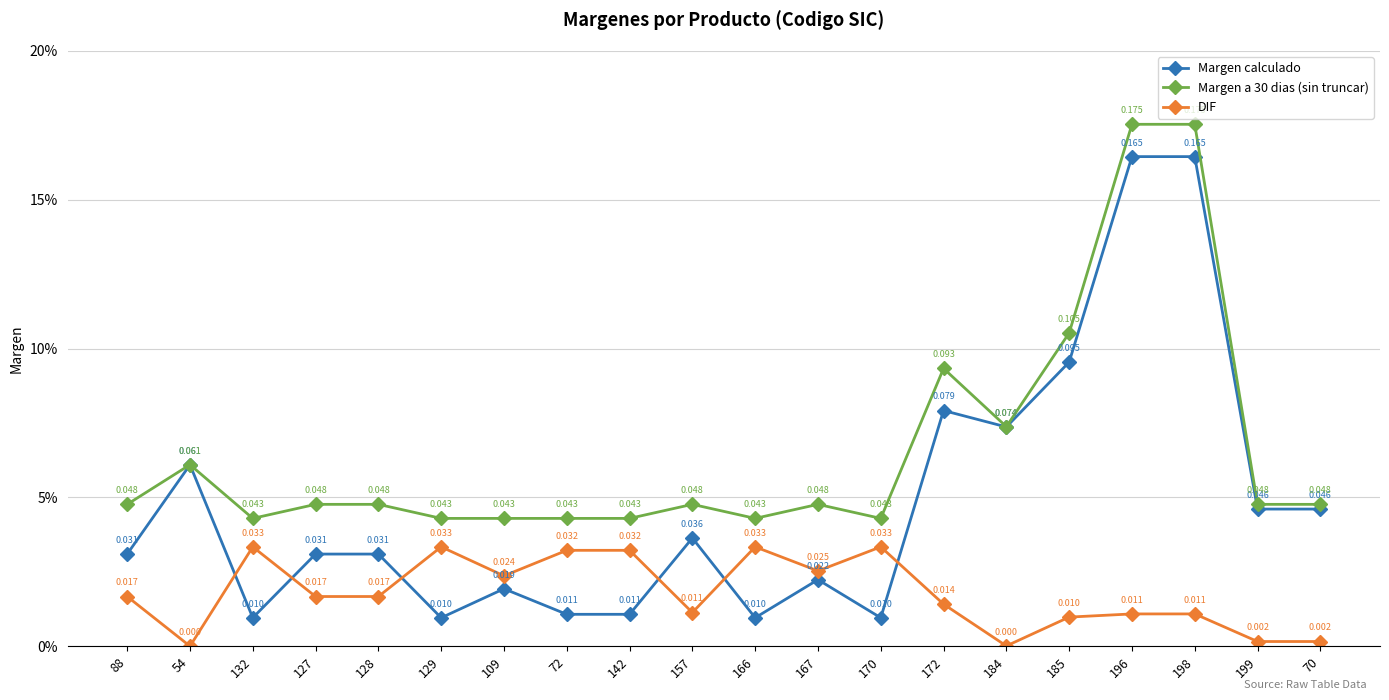

What is the difference between the maximum and minimum values in the Margen a 30 dias (sin truncar) series?

0.1